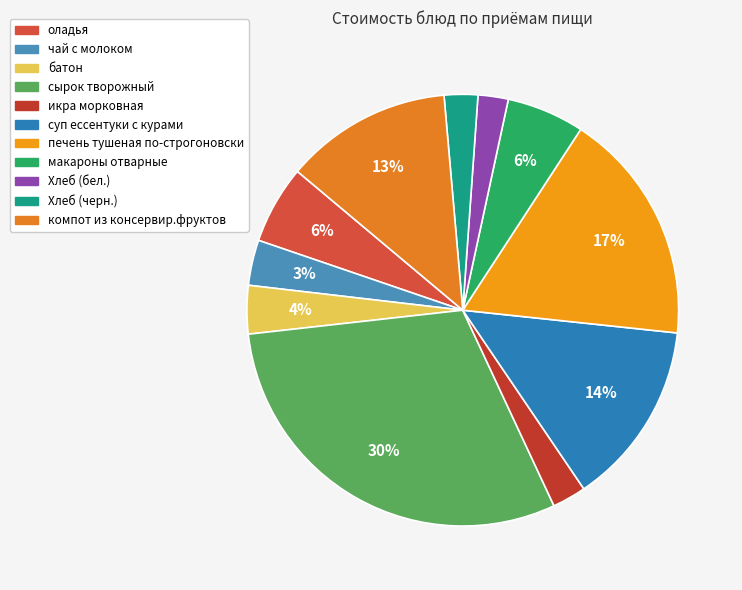

True or false: оладья accounts for 1% of the total.

False